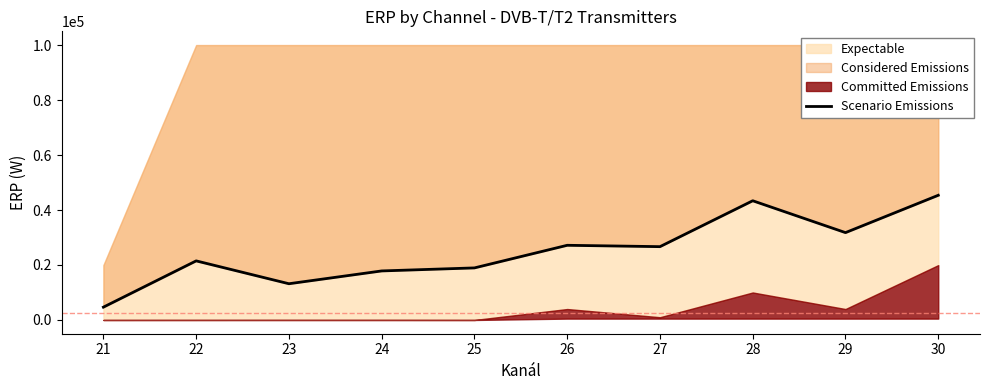

What is the difference between the maximum and minimum values?

40694.1